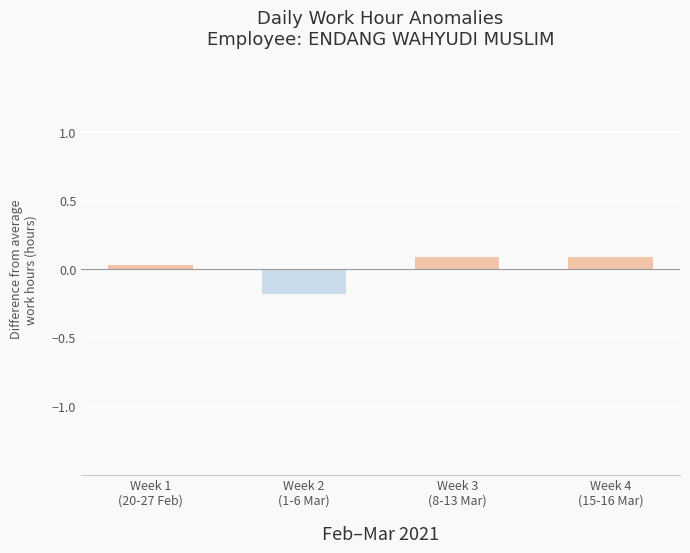

What is the difference between the maximum and minimum values?

0.3